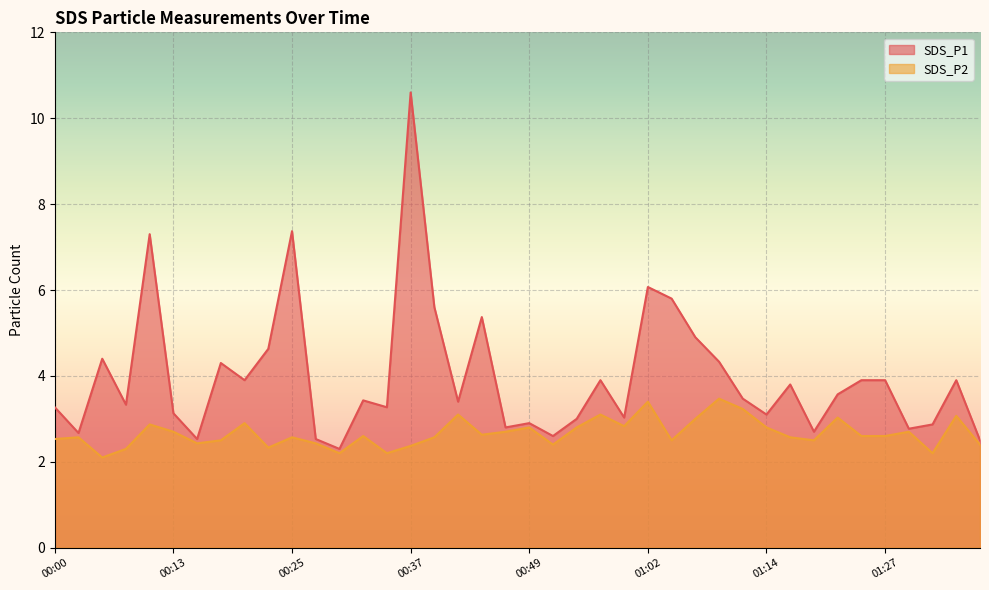

Reading left to right, list all the values displayed in this chart.

SDS_P1: 00:00=3.3	00:03=2.7	00:05=4.4	00:08=3.3	00:10=7.3	00:13=3.1	00:15=2.5	00:18=4.3	00:20=3.9	00:22=4.6	00:25=7.4	00:27=2.5	00:30=2.3	00:32=3.4	00:35=3.3	00:37=10.6	00:40=5.6	00:42=3.4	00:44=5.4	00:47=2.8	00:49=2.9	00:52=2.6	00:54=3.0	00:57=3.9	00:59=3.0	01:02=6.1	01:04=5.8	01:07=4.9	01:09=4.3	01:12=3.5	01:14=3.1	01:17=3.8	01:19=2.7	01:22=3.6	01:24=3.9	01:27=3.9	01:29=2.8	01:32=2.9	01:34=3.9	01:37=2.5
SDS_P2: 00:00=2.5	00:03=2.6	00:05=2.1	00:08=2.3	00:10=2.9	00:13=2.7	00:15=2.4	00:18=2.5	00:20=2.9	00:22=2.3	00:25=2.6	00:27=2.4	00:30=2.2	00:32=2.6	00:35=2.2	00:37=2.4	00:40=2.6	00:42=3.1	00:44=2.6	00:47=2.7	00:49=2.8	00:52=2.4	00:54=2.8	00:57=3.1	00:59=2.8	01:02=3.4	01:04=2.5	01:07=3.0	01:09=3.5	01:12=3.2	01:14=2.8	01:17=2.6	01:19=2.5	01:22=3.0	01:24=2.6	01:27=2.6	01:29=2.7	01:32=2.2	01:34=3.1	01:37=2.4